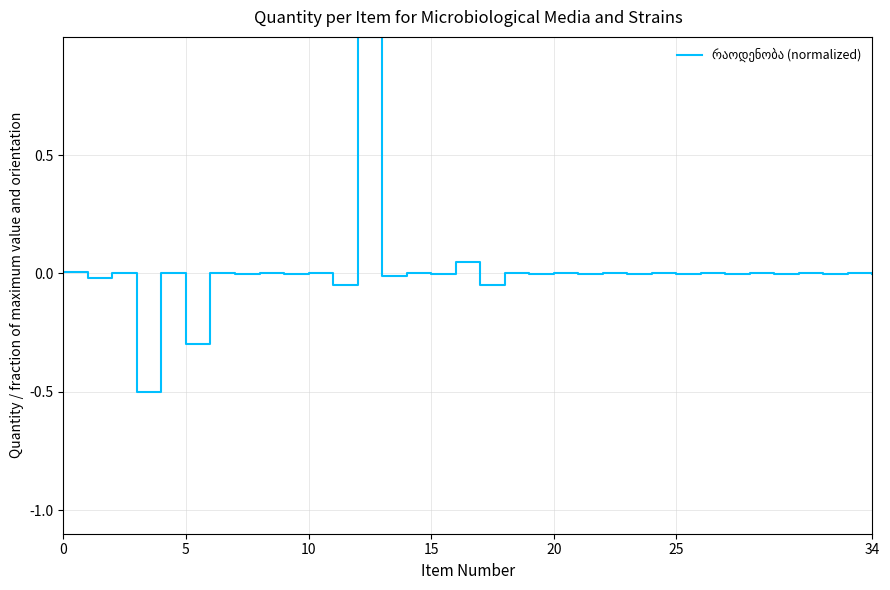

What is the maximum value shown in the chart?

1.0